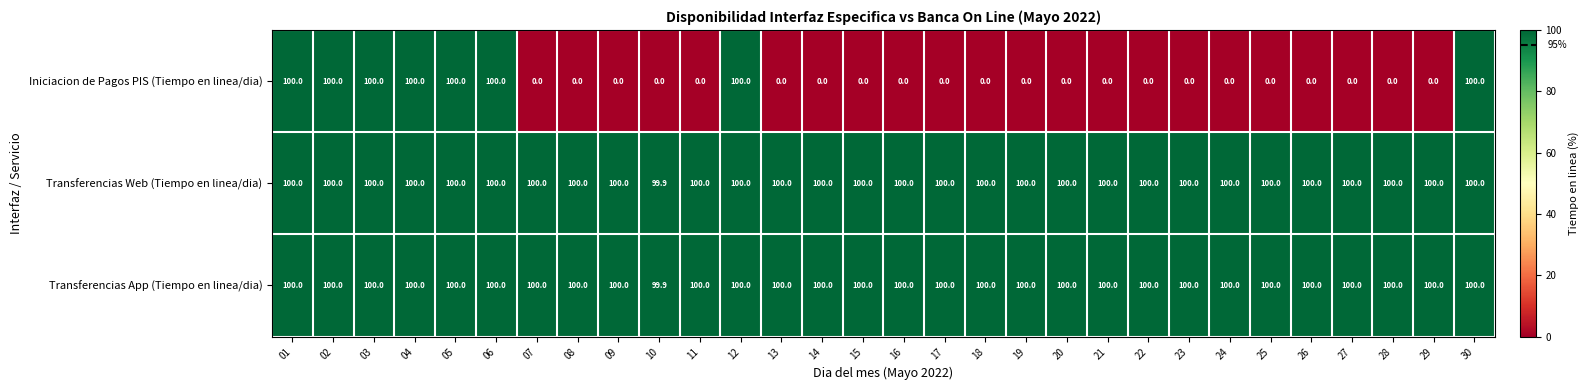

What is the minimum value for Transferencias Web (Tiempo en linea/dia)?

99.9